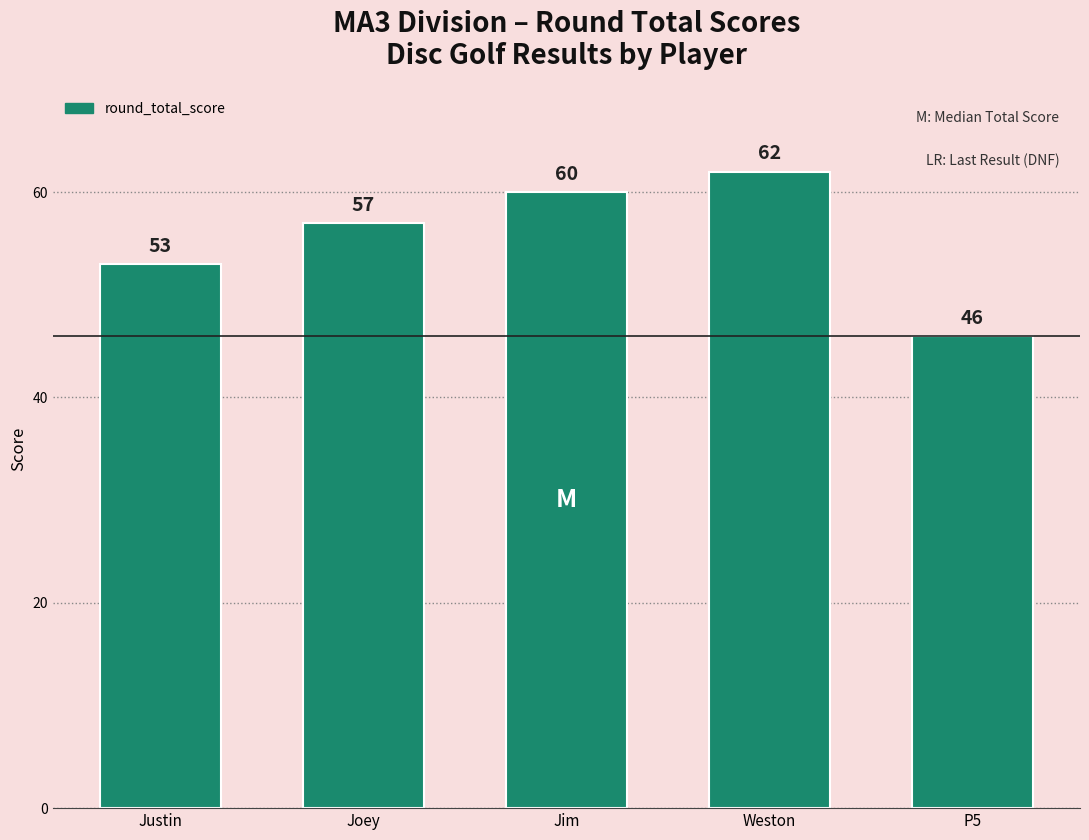

Which category has the lowest value across all series?

P5